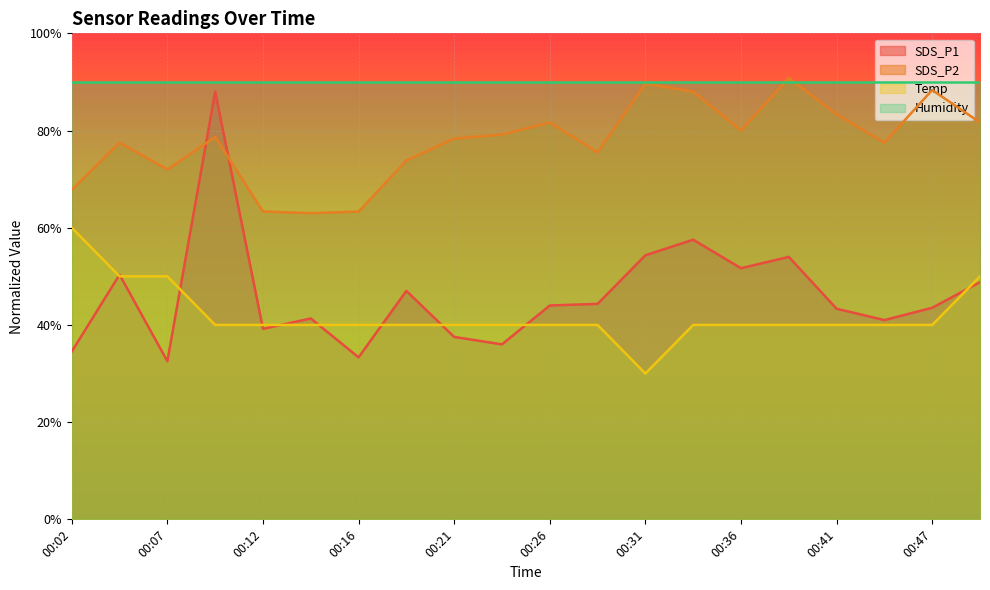

What is the greatest value displayed?

90.8